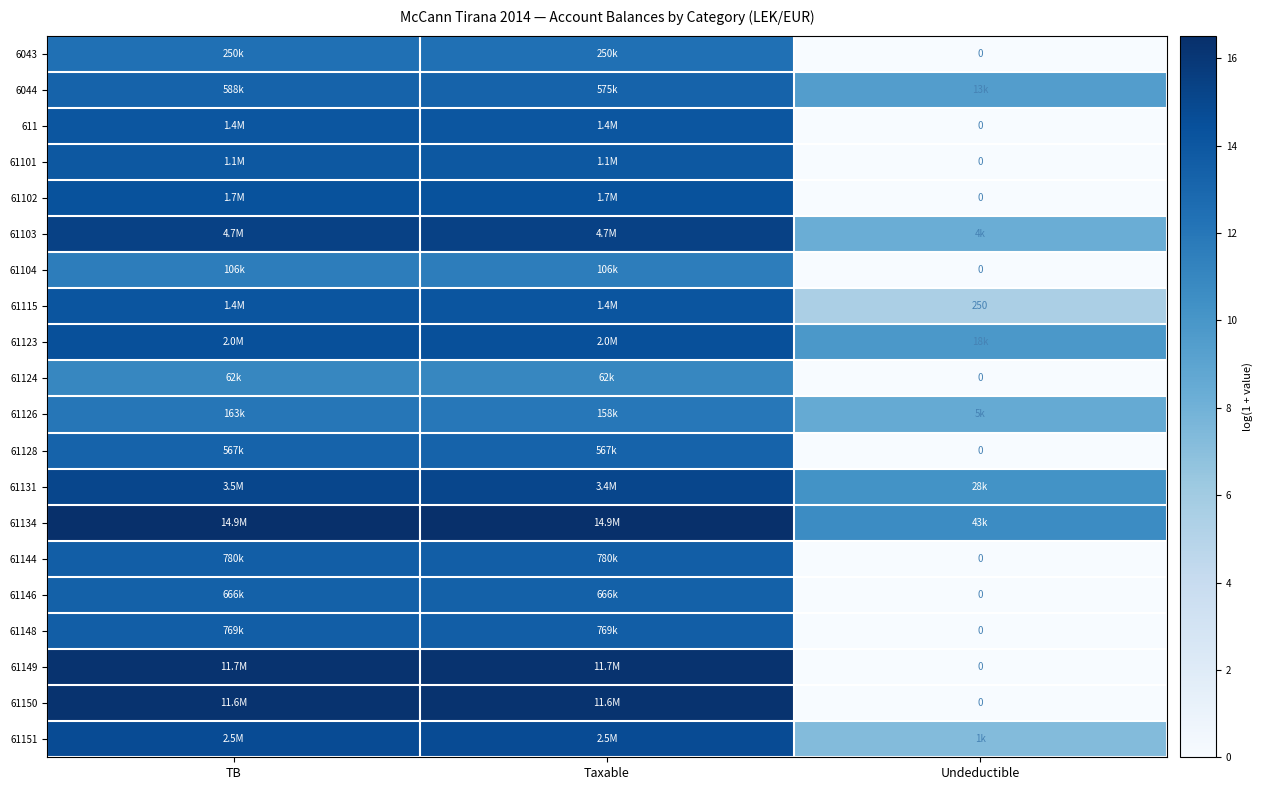

At how many categories does at least one series exceed 3?

3